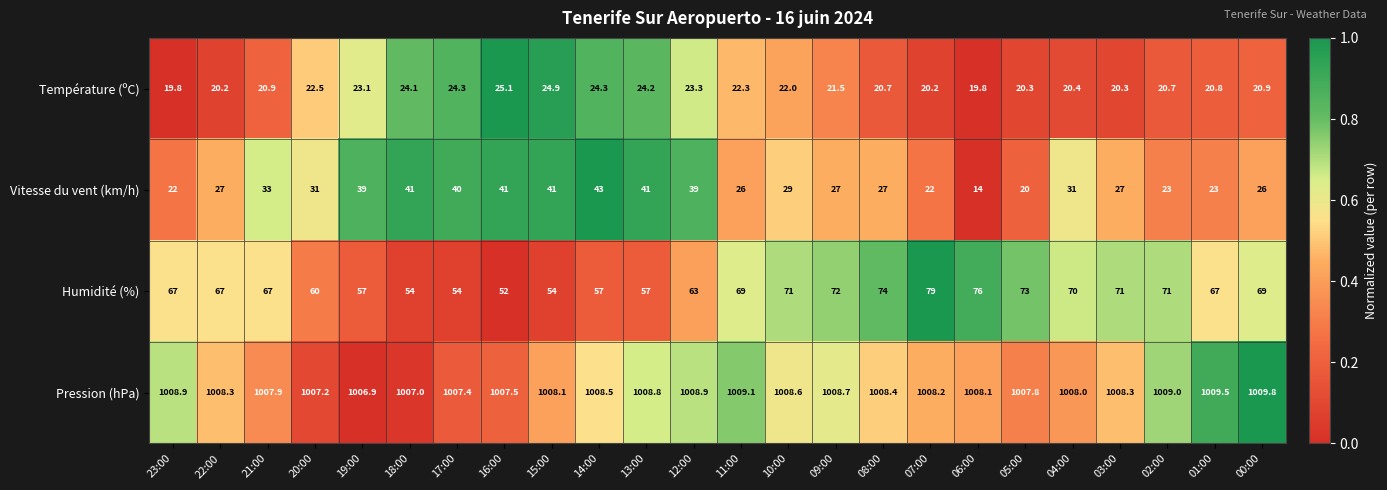

True or false: Pression (hPa) has a value of 694.9 at 17:00.

False